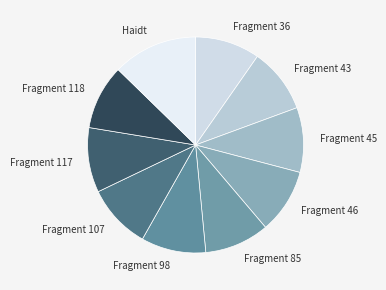

True or false: Fragment 118 accounts for 10% of the total.

True